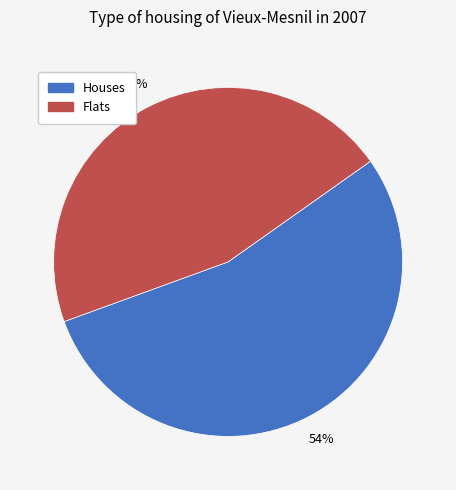

To the nearest percent, what is the average slice percentage?

50%